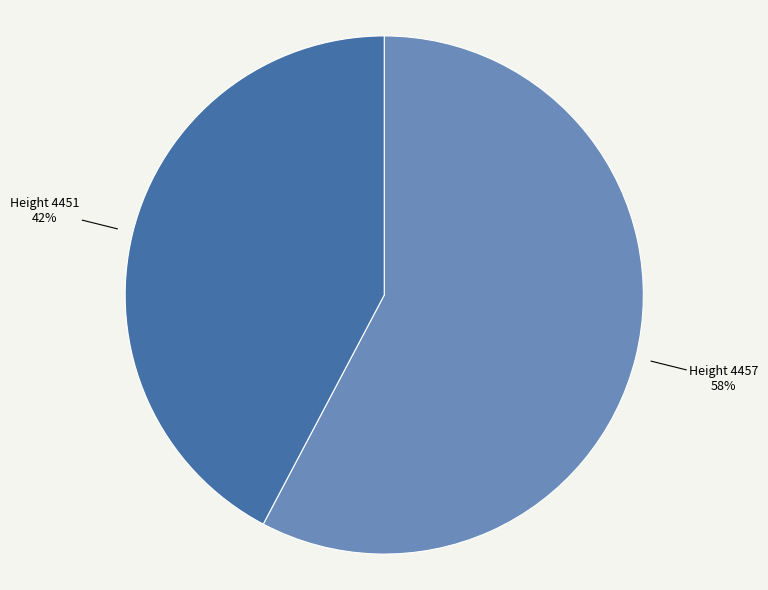

To the nearest percent, what is the average slice percentage?

50%